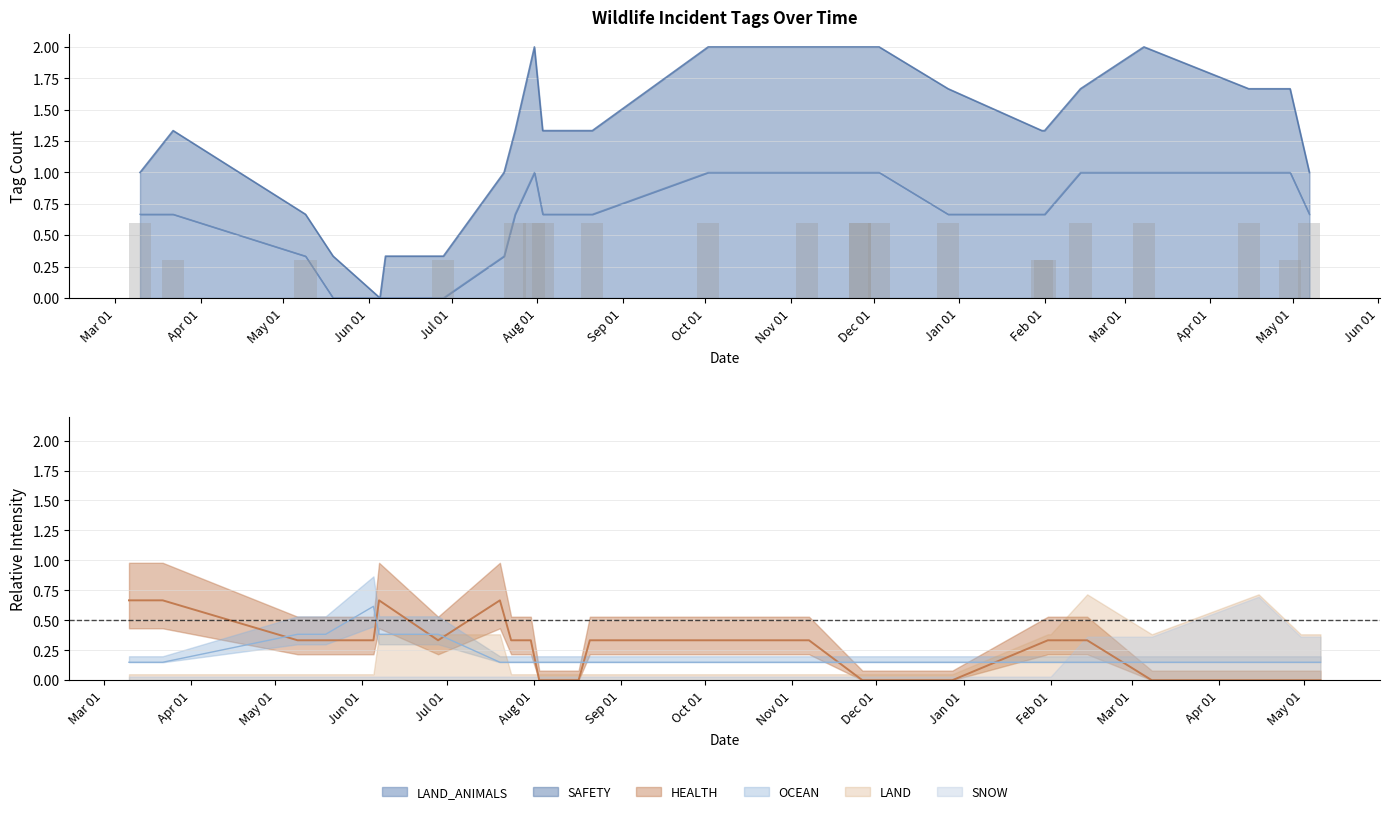

Is the value of HEALTH at 2024-01-31 greater than the value of SAFETY at 2023-06-07?

No